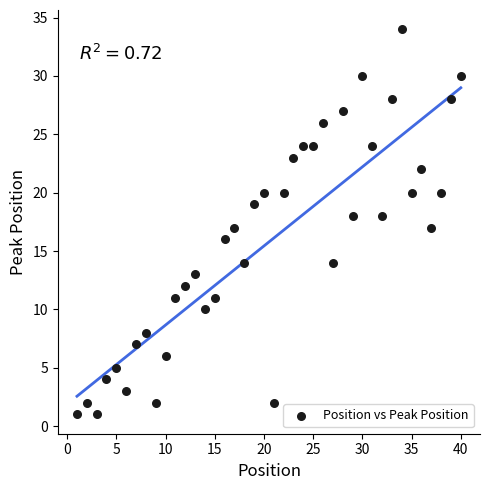

What is the range of Y values (max minus min)?

33